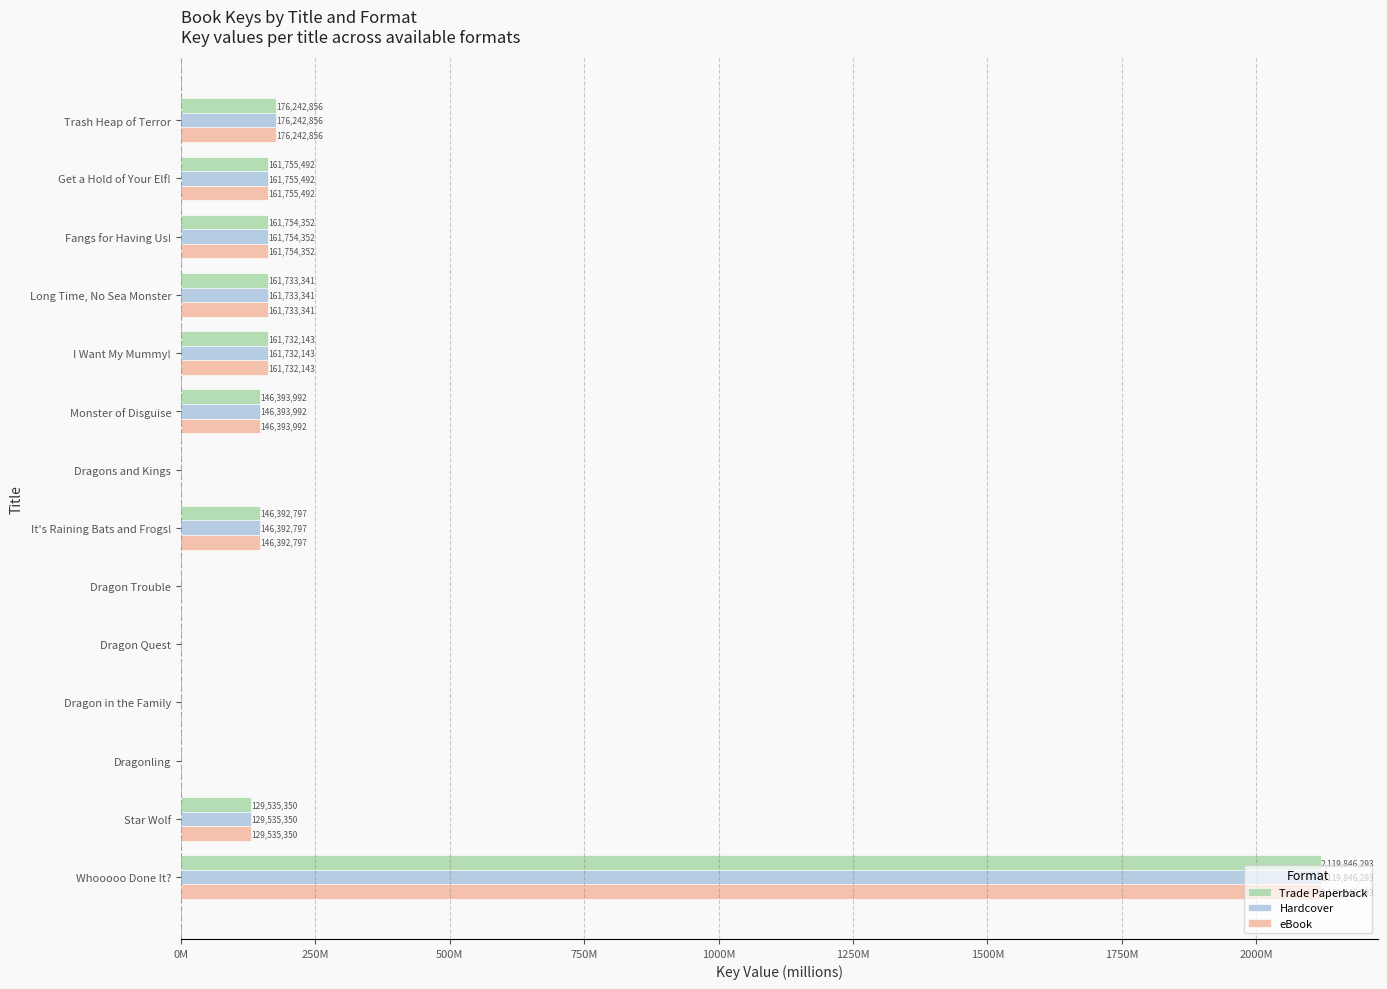

What are all the series names shown in the legend?

Trade Paperback, Hardcover, eBook